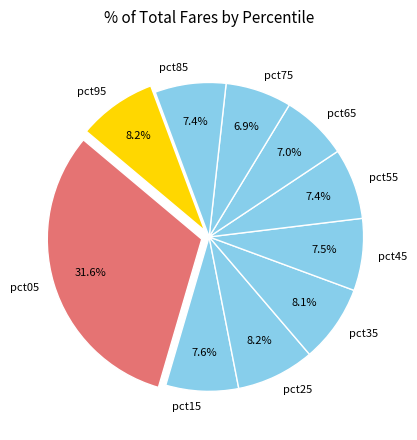

How many slices are in this pie chart?

10